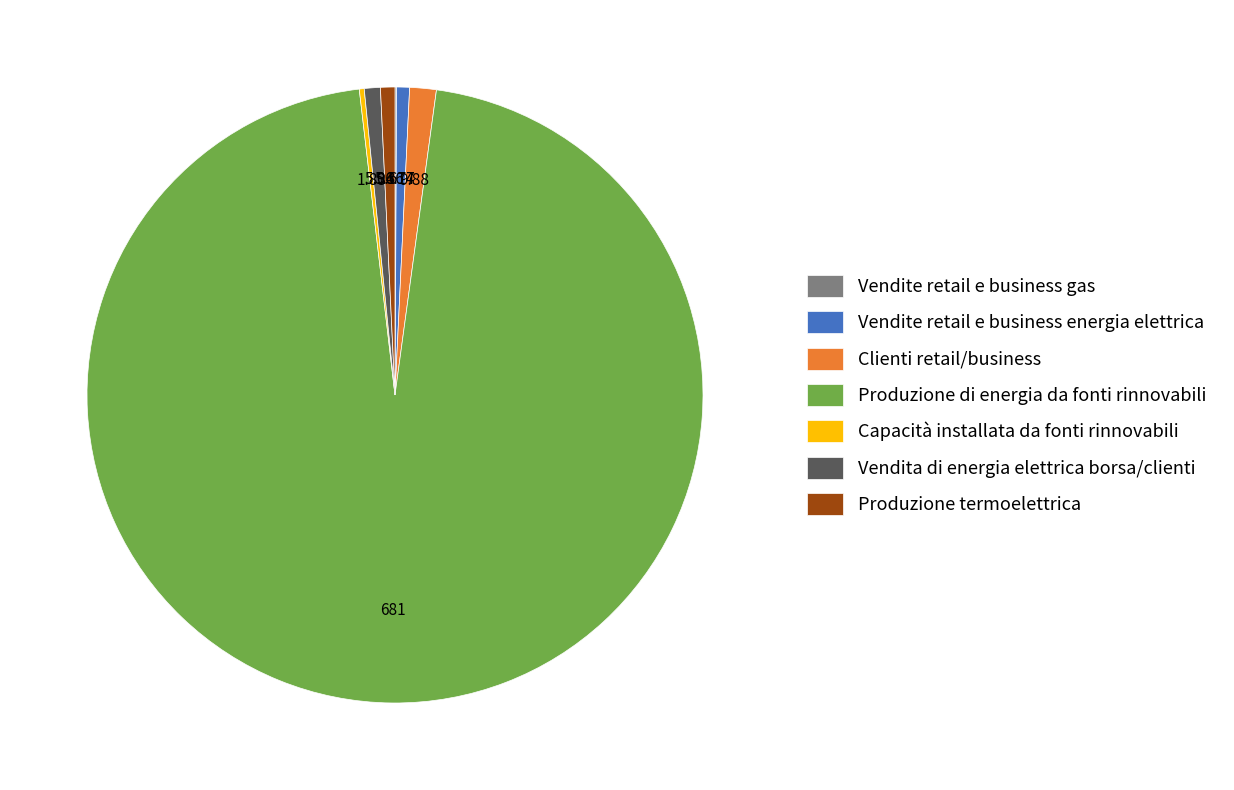

Which slice represents more than half of the pie?

Produzione di energia da fonti rinnovabili